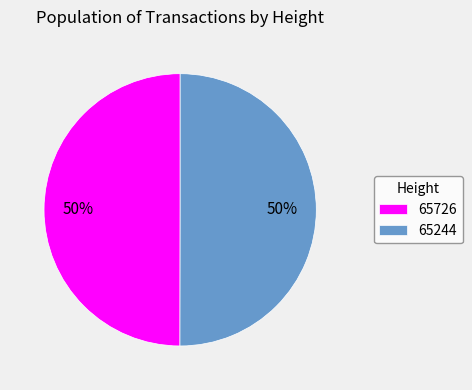

What is the ratio of the value at 65726 to the value at 65244?

1.0